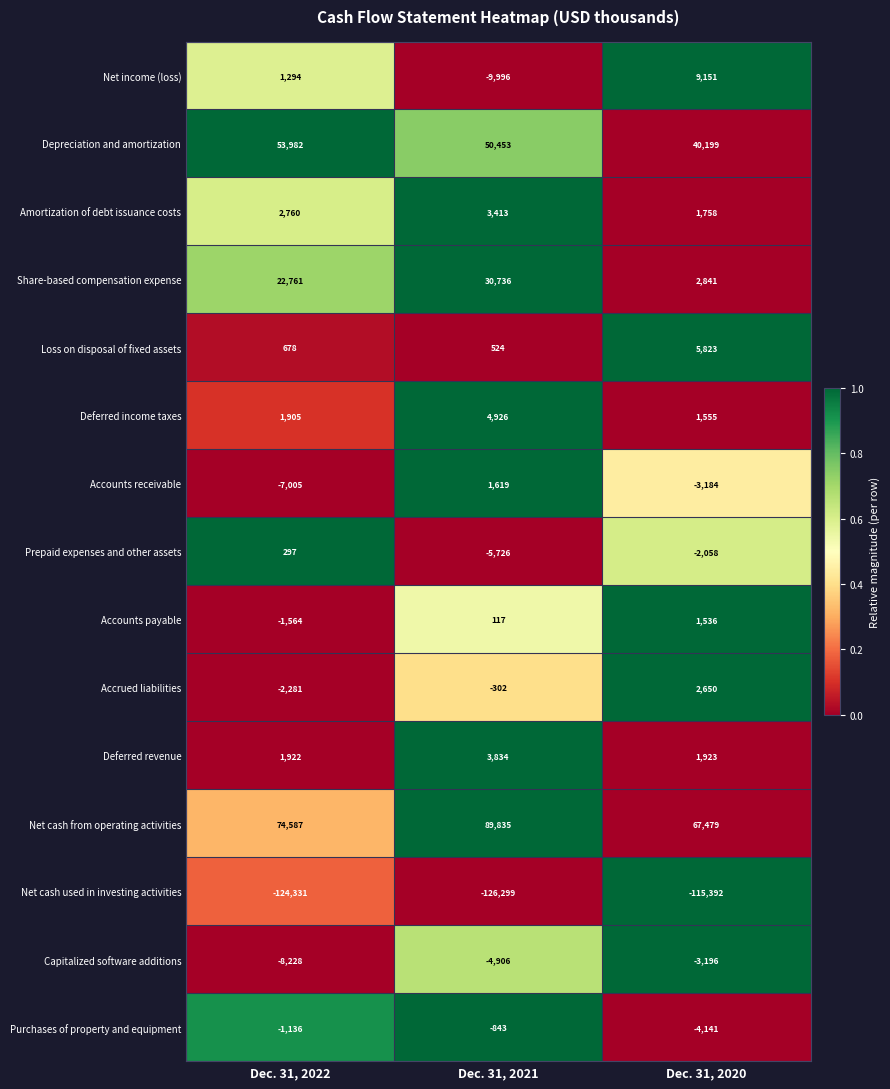

Which category has the lowest value in the Capitalized software additions series?

Dec. 31, 2022